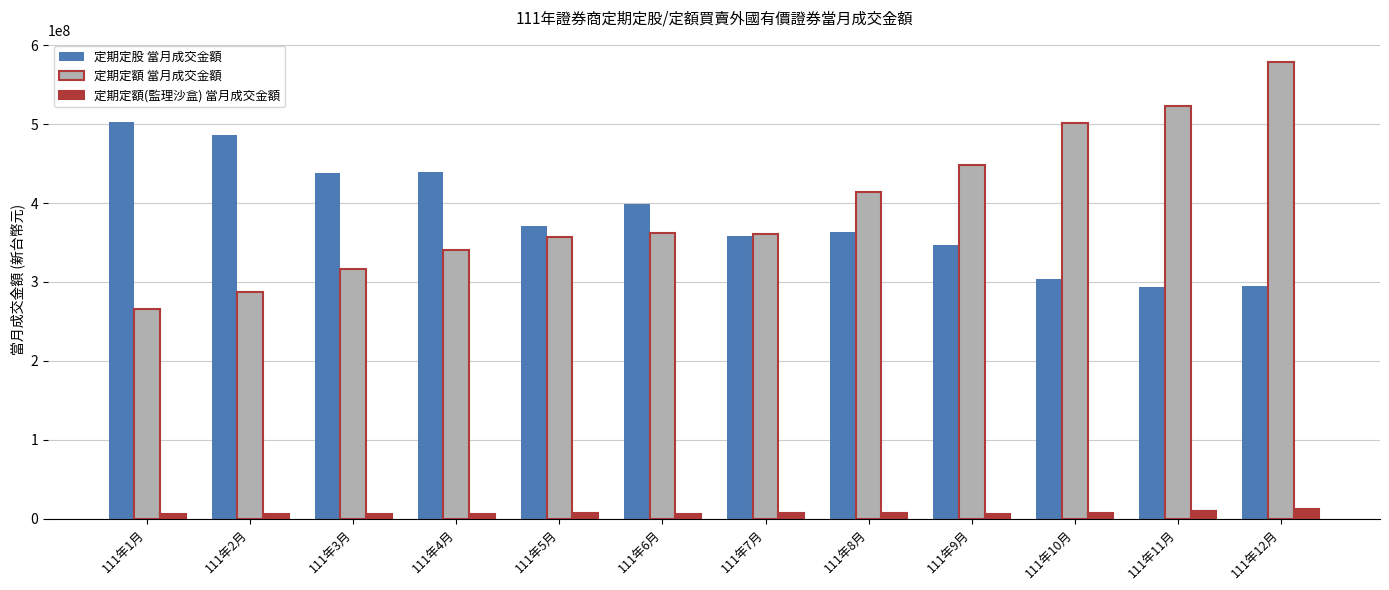

Is the value of 定期定額 當月成交金額 at 111年10月 greater than the value of 定期定股 當月成交金額 at 111年4月?

Yes